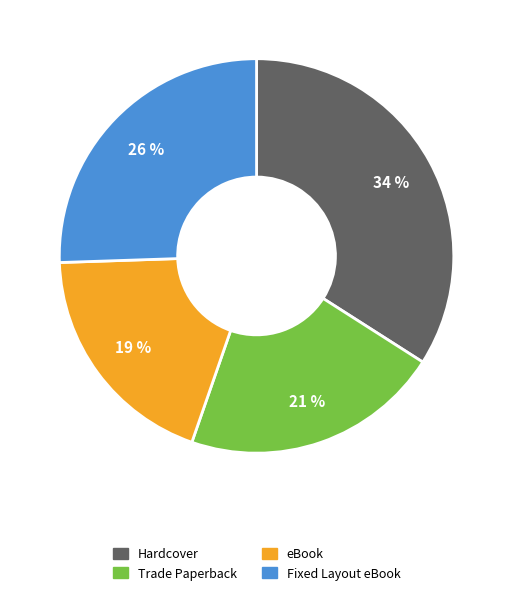

To the nearest percent, what percentage of the pie is Hardcover?

34%